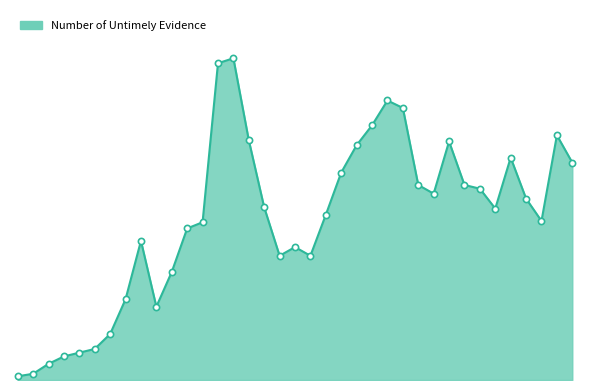

Is this an area chart (filled region under the line)?

Yes